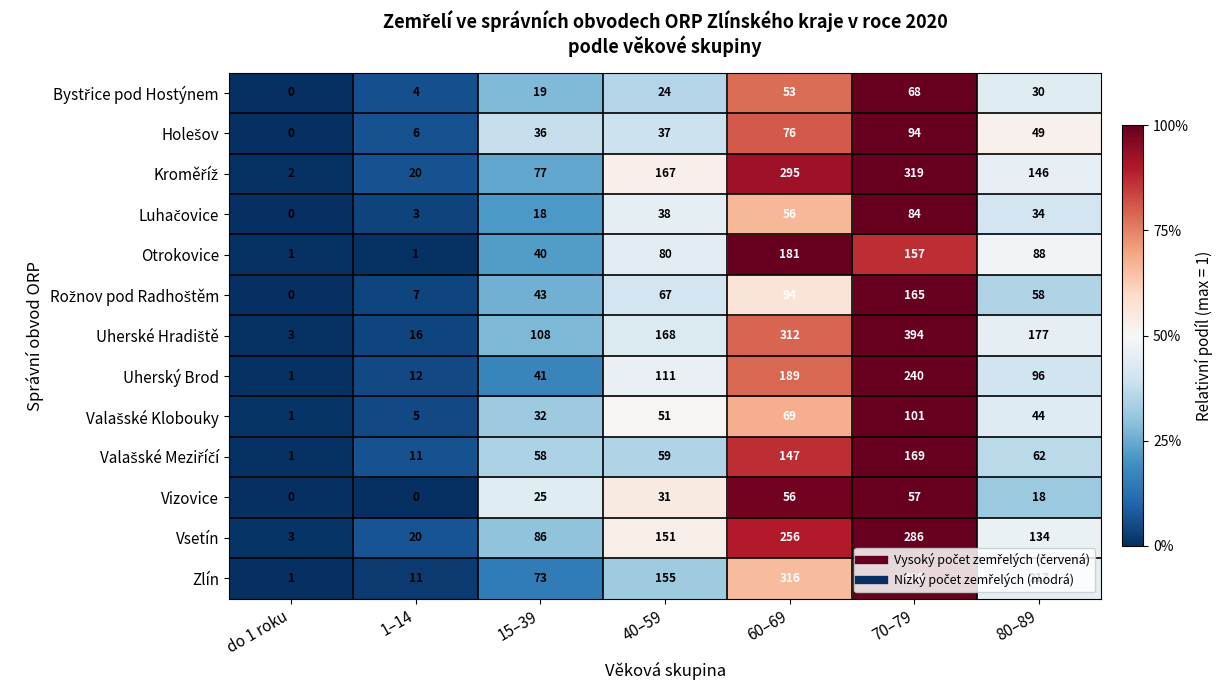

What is the spread (max minus min) of values at do 1 roku?

3